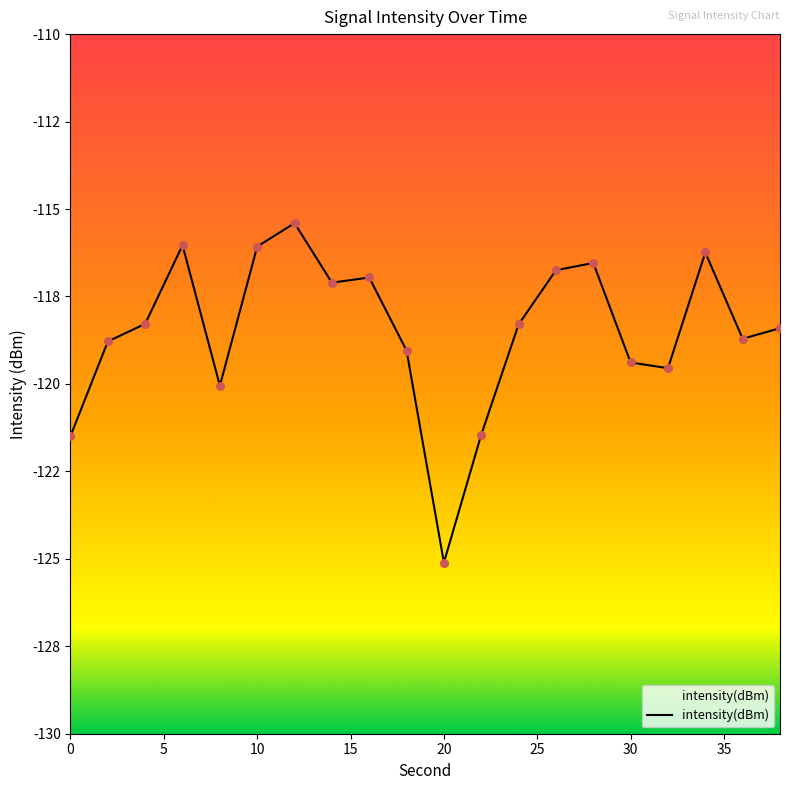

Between 30 and 20, which is larger?

30